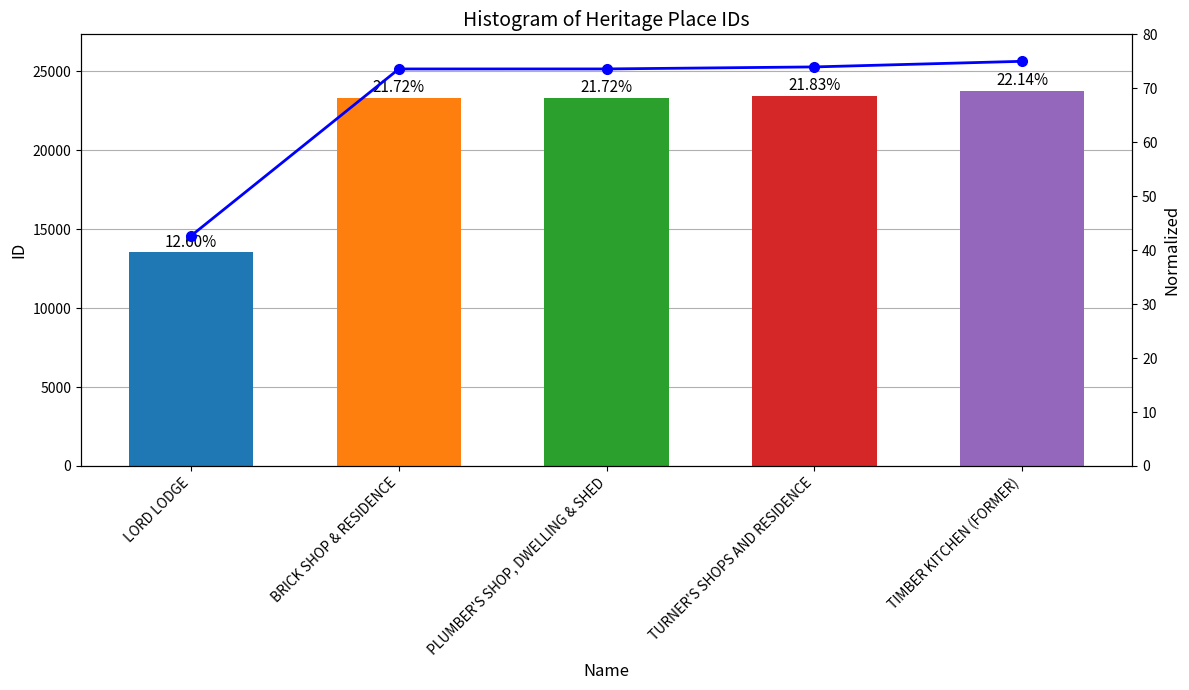

Is the value of Normalized ID at BRICK SHOP & RESIDENCE greater than the value of ID at TIMBER KITCHEN (FORMER)?

No